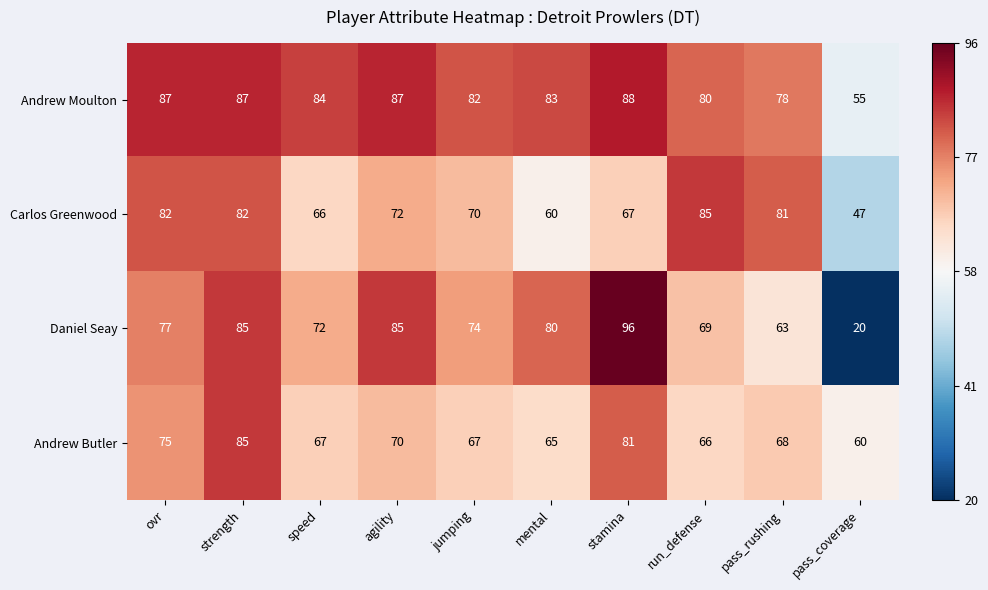

What is the difference between the Carlos Greenwood values at pass_rushing and run_defense?

4